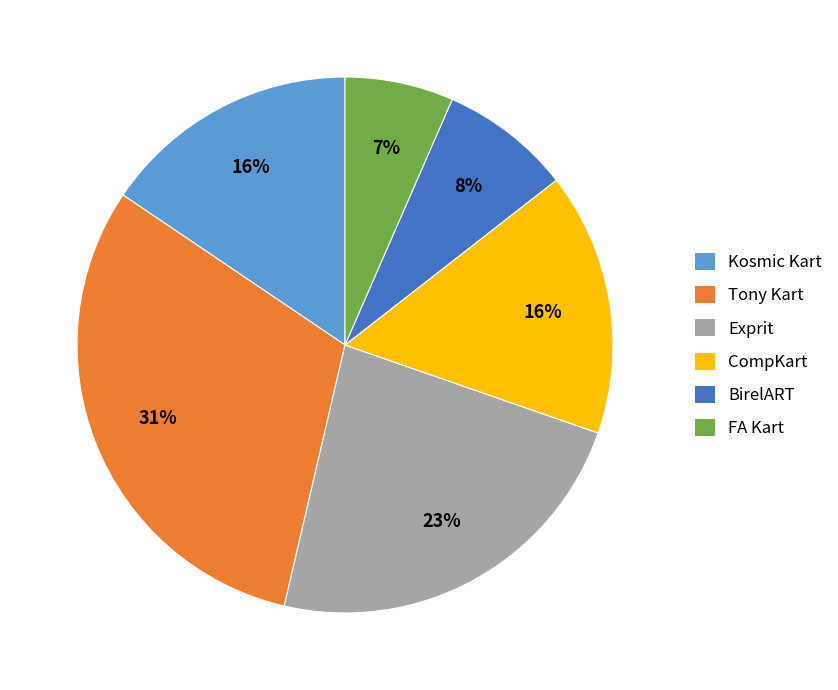

Is the sum of Kosmic Kart and Tony Kart greater than half?

No